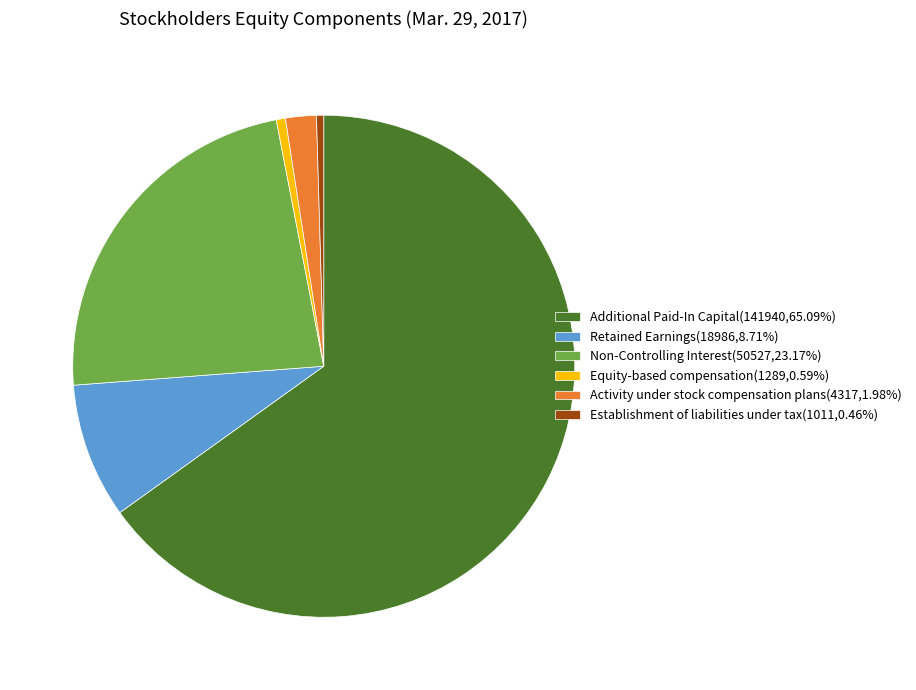

Approximately how many times larger is the value at Additional Paid-In Capital(141940,65.09%) compared to Activity under stock compensation plans(4317,1.98%)?

32.9